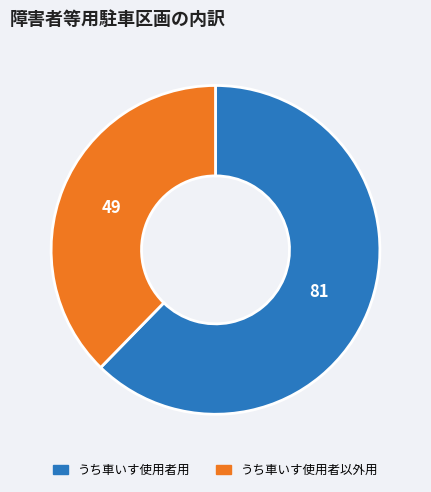

Combined, do うち車いす使用者以外用 and うち車いす使用者用 account for over 50%?

Yes